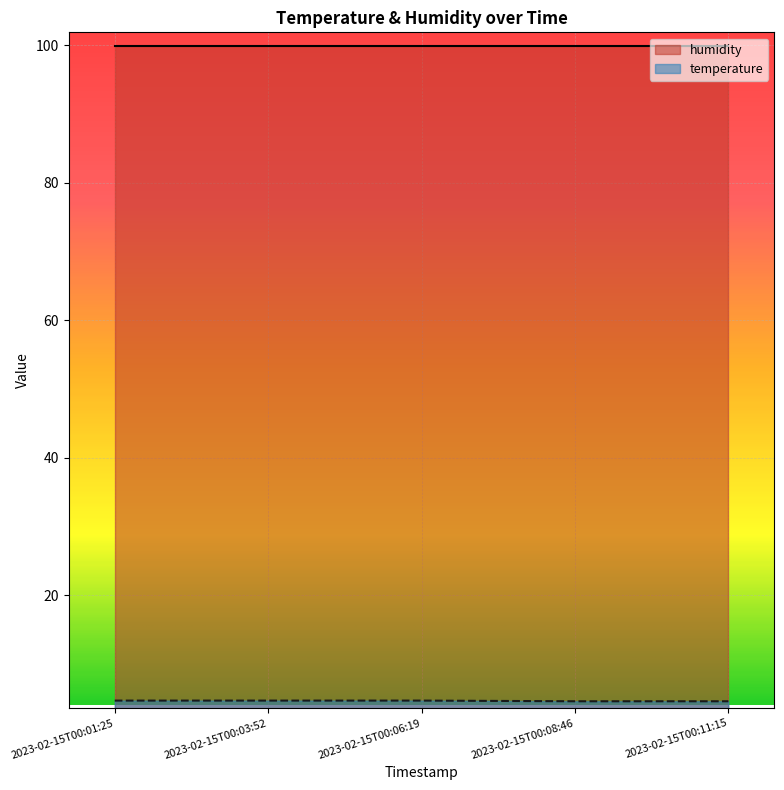

Rank the categories by value from lowest to highest.

2023-02-15T00:08:46, 2023-02-15T00:11:15, 2023-02-15T00:01:25, 2023-02-15T00:03:52, 2023-02-15T00:06:19